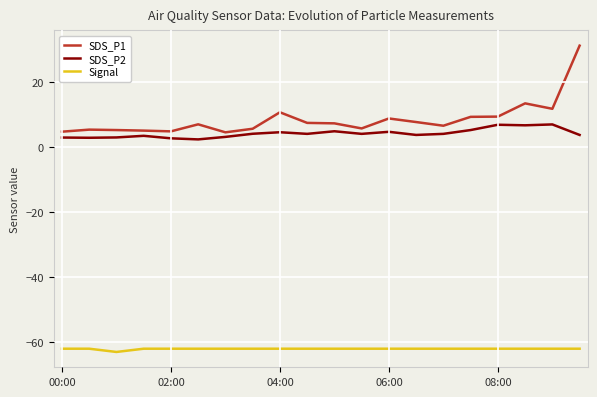

True or false: SDS_P2 and Signal intersect in this chart.

False